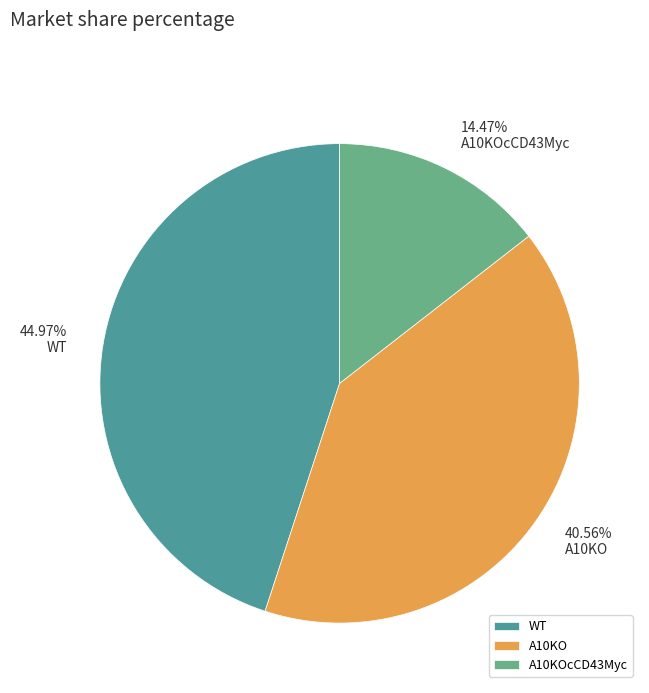

How many slices are in this pie chart?

3